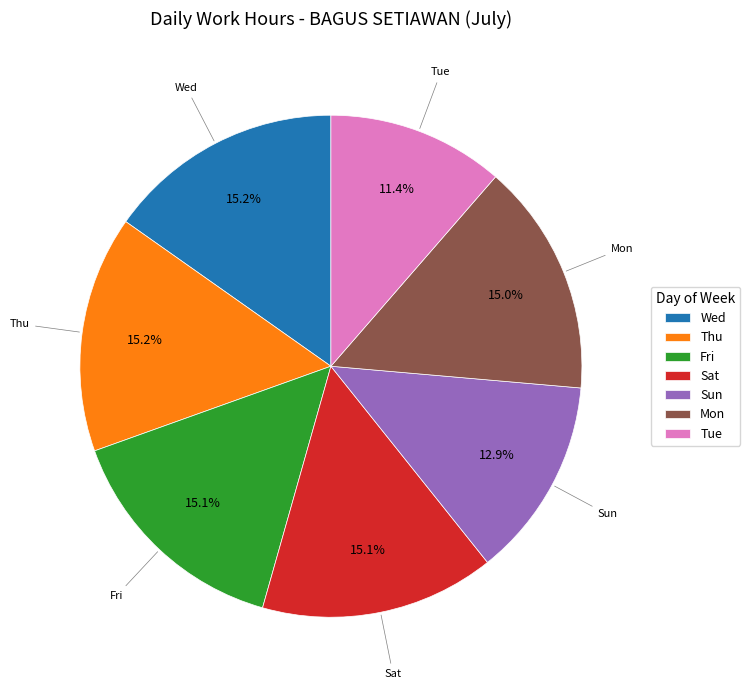

Is Sat the majority of the pie?

No